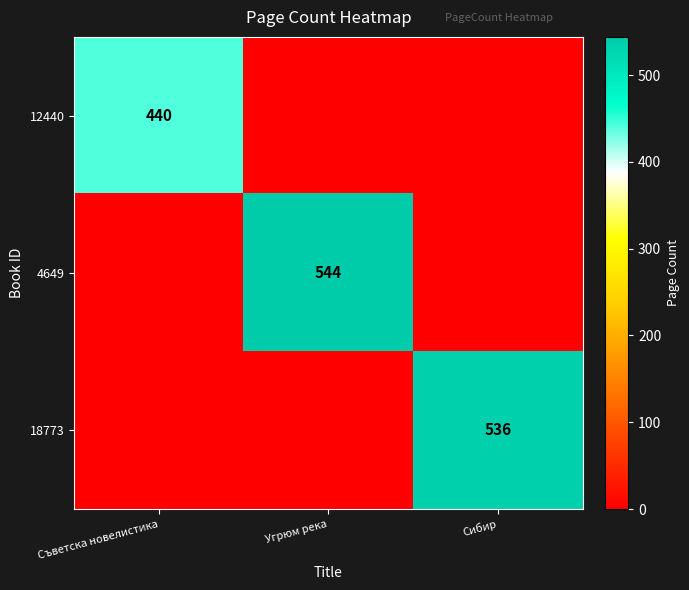

What is the total value across all series at Угрюм река?

544